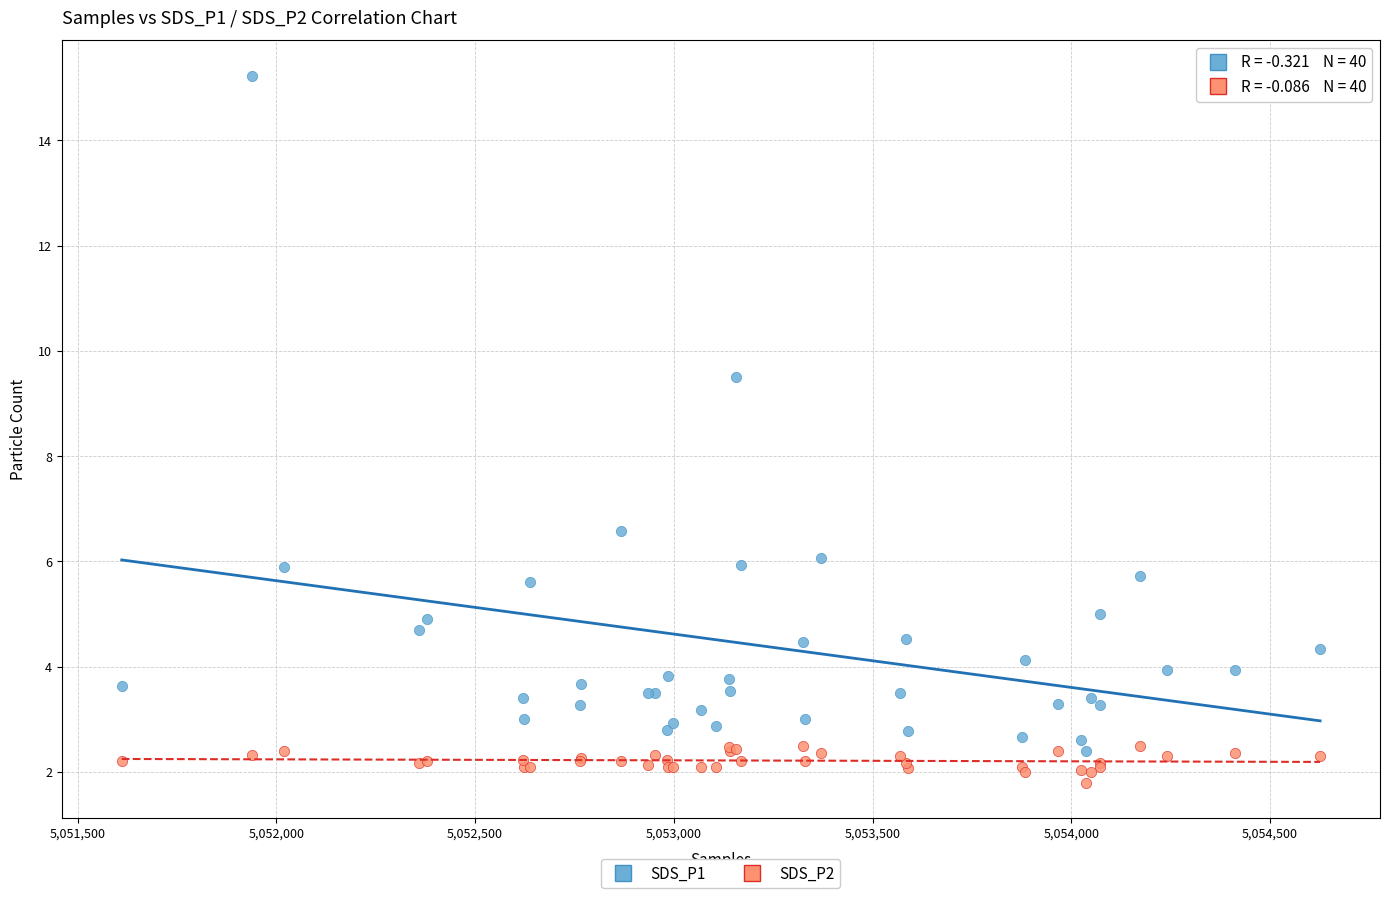

Which series has the widest spread of Y values?

SDS_P1